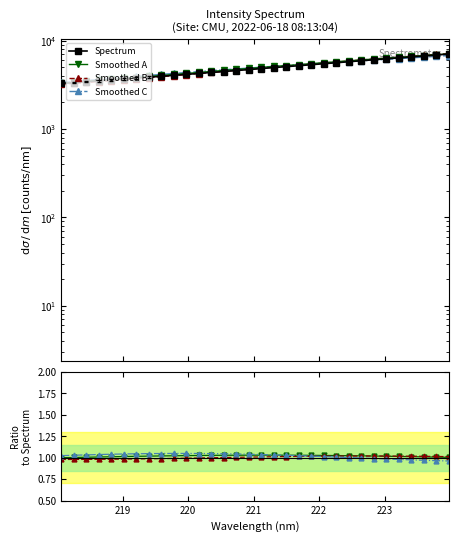

What is the average value?

4901.5